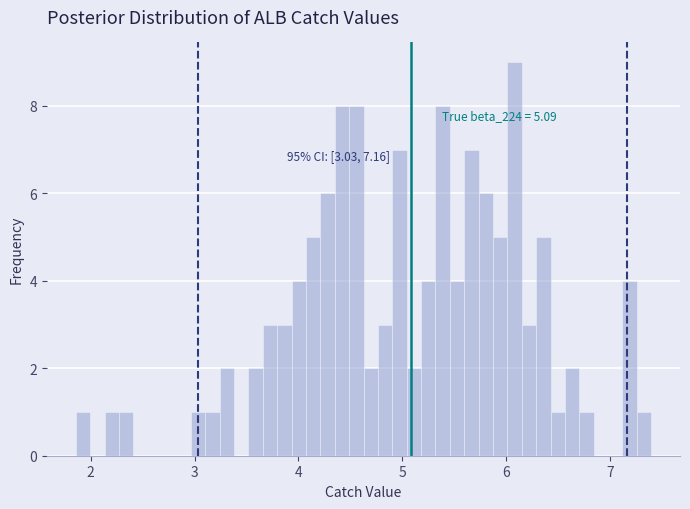

Around what value on the x-axis is the tallest bar? Give the approximate position of its centre, as read against the axis.

6.1